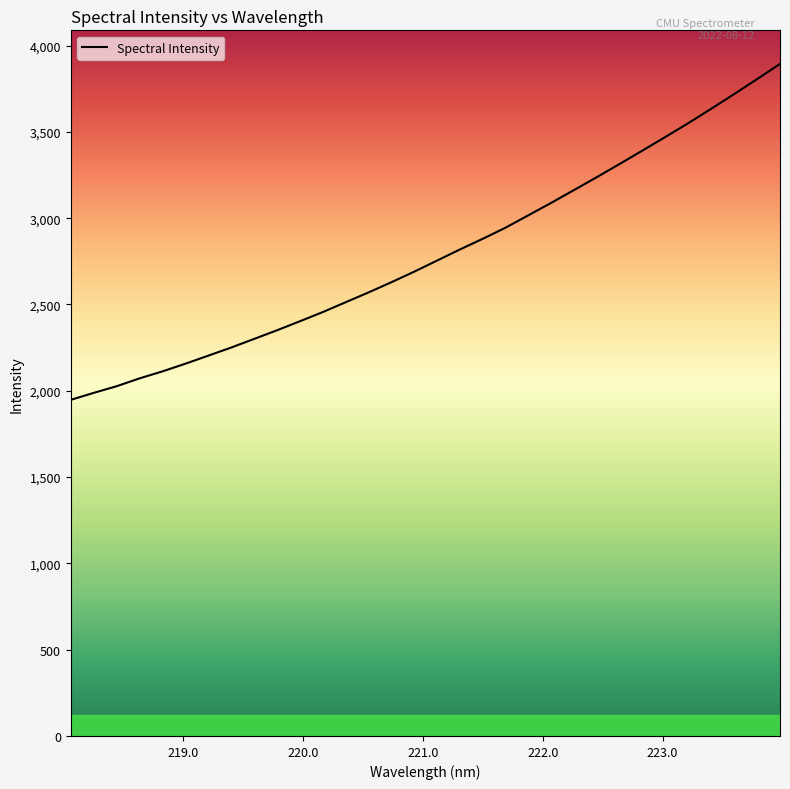

What is the average value?

2792.4